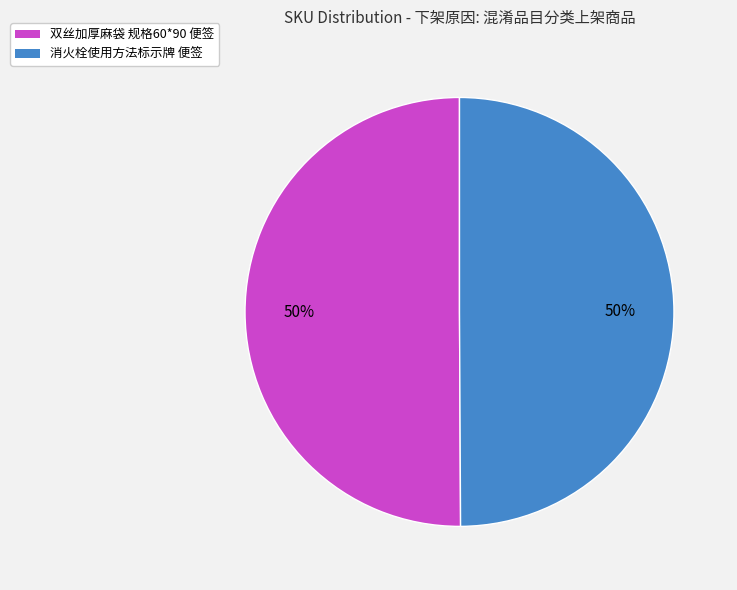

To the nearest percent, what is the average slice percentage?

50%